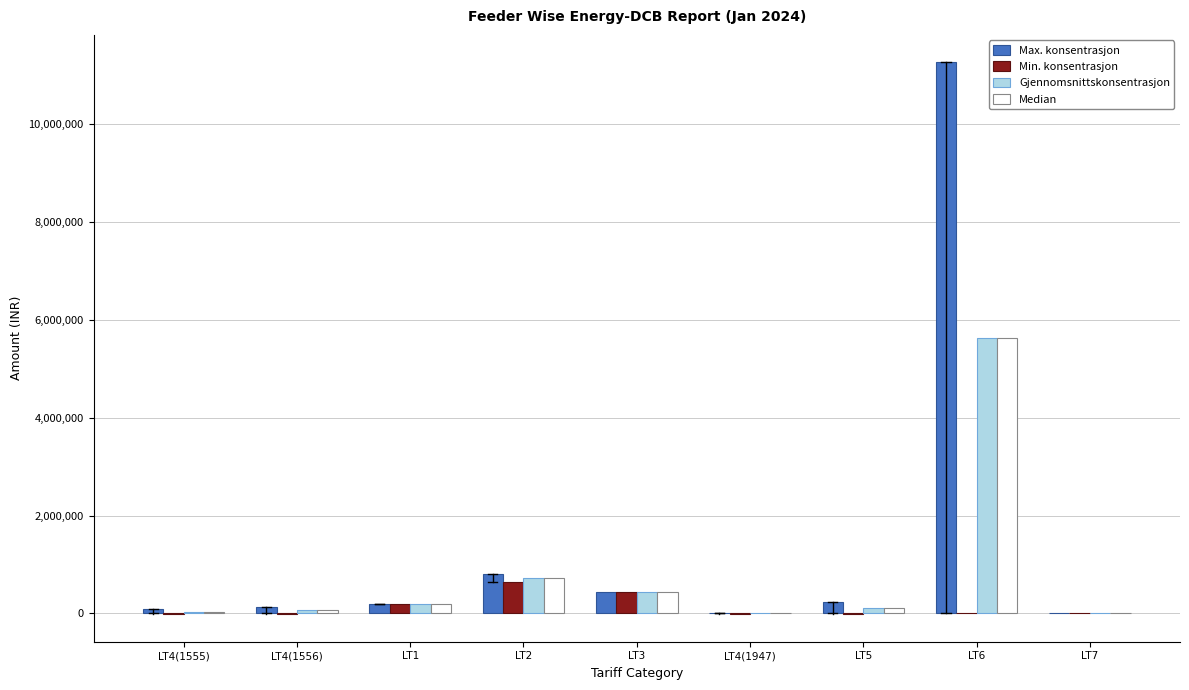

Where is Gjennomsnittskonsentrasjon nearest to the value 2819096?

LT2